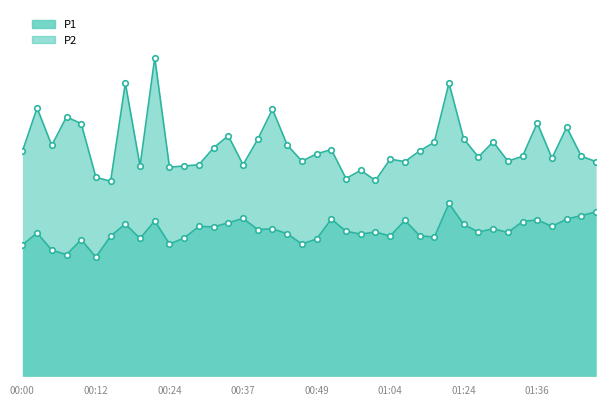

Is the value of P2_line at 00:49 greater than the value of P1_line at 29?

No